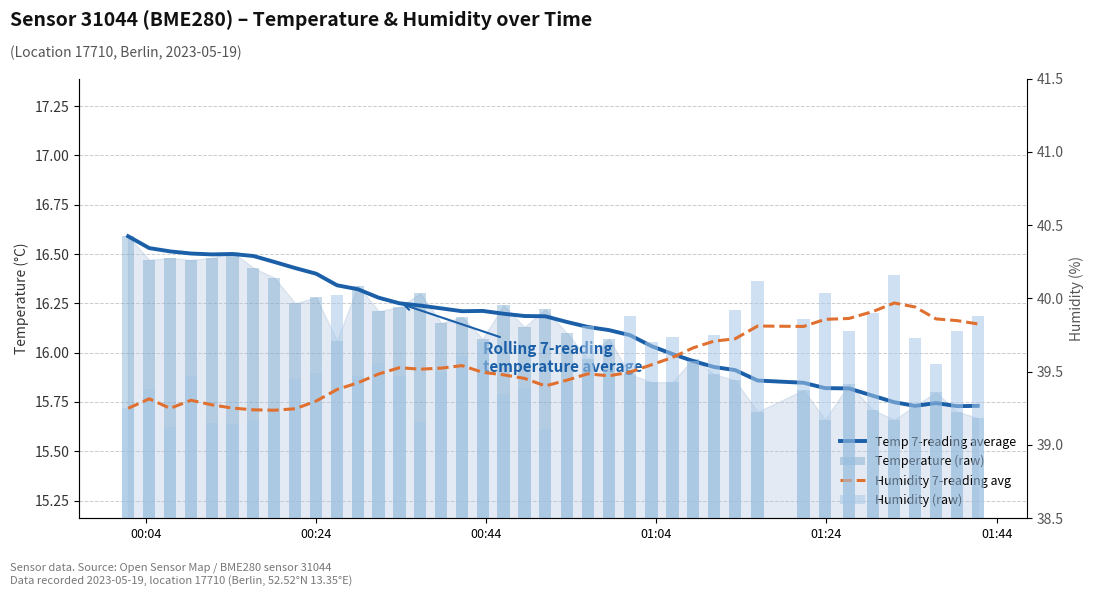

Is it true that Humidity 7-reading avg equals 20.9 at 11?

False